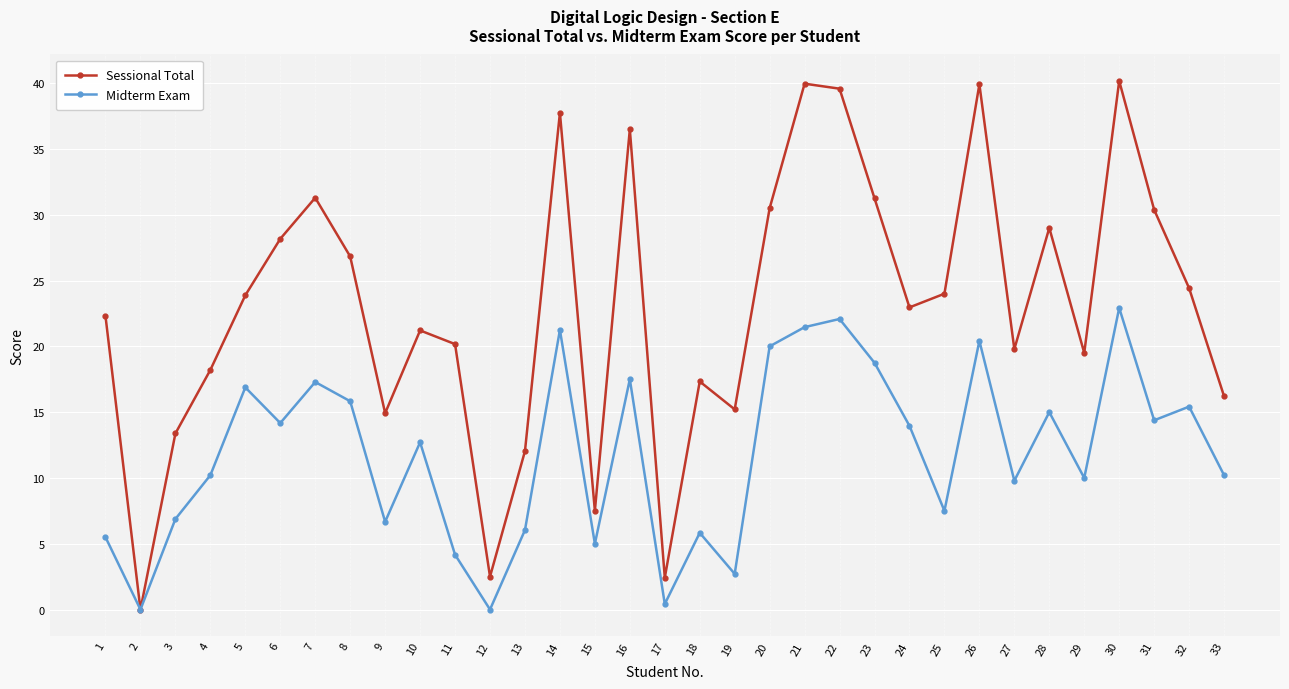

Rank the series by their average value, from highest to lowest.

Sessional Total, Midterm Exam